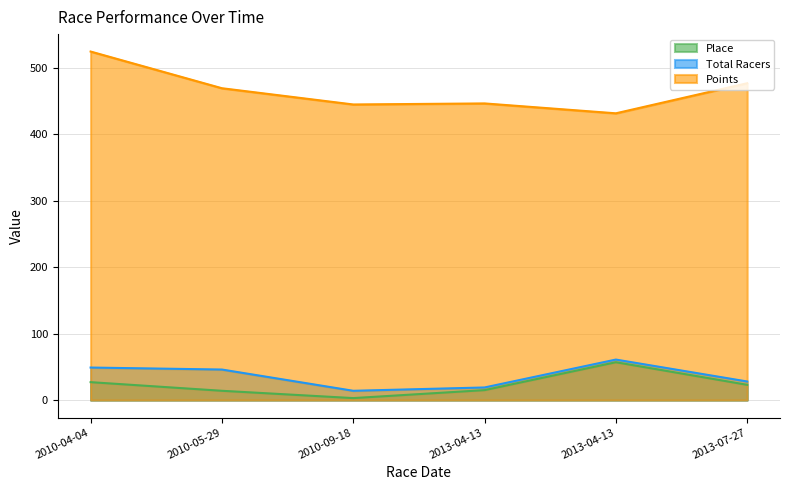

Which category has the lowest value in the Total Racers series?

2010-09-18